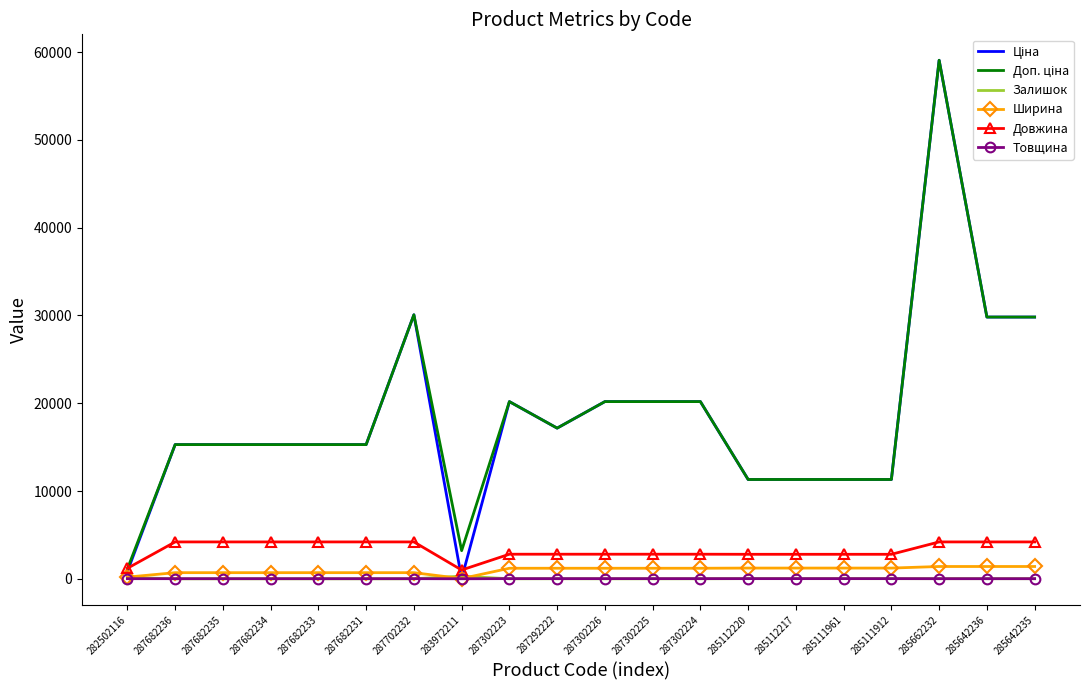

Is it true that Товщина equals 18.0 at 287302226?

True